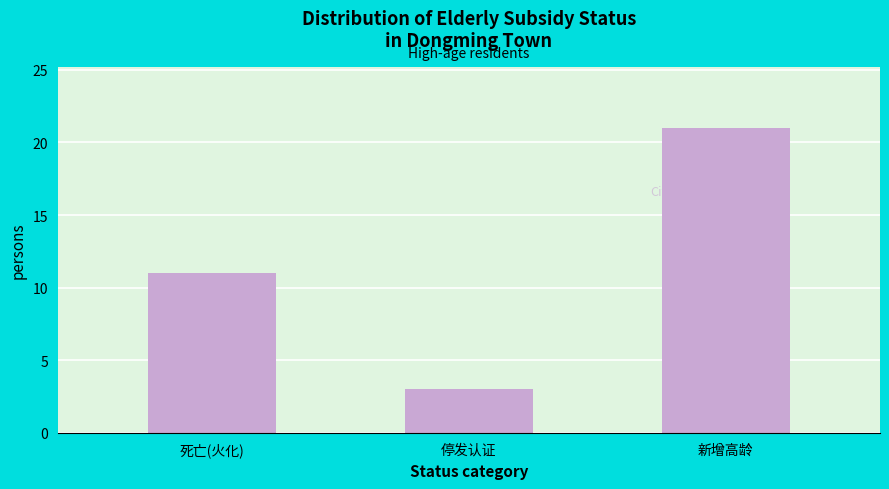

Reading right to left, list all the values displayed in this chart.

21	3	11